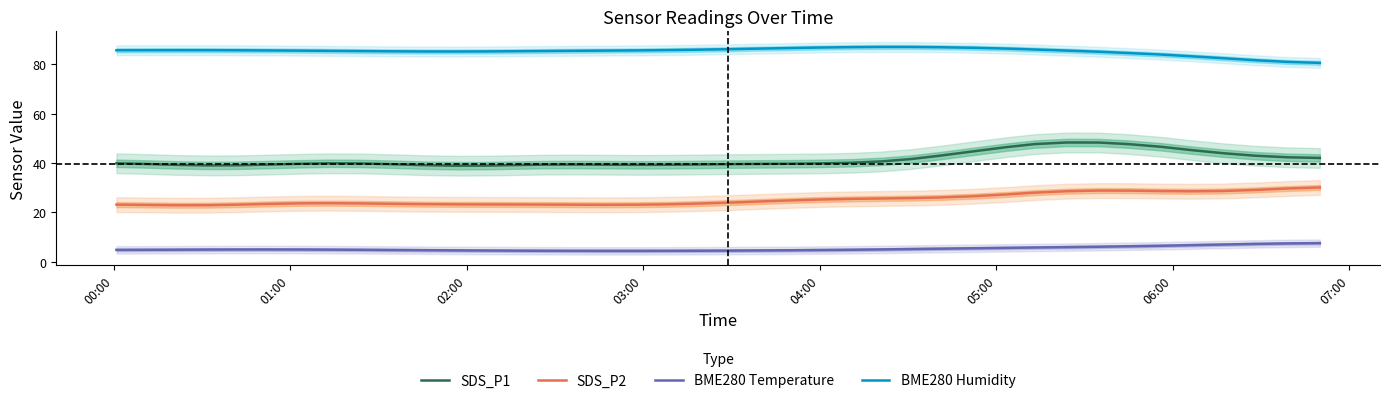

What is the minimum value for BME280 Humidity?

80.6